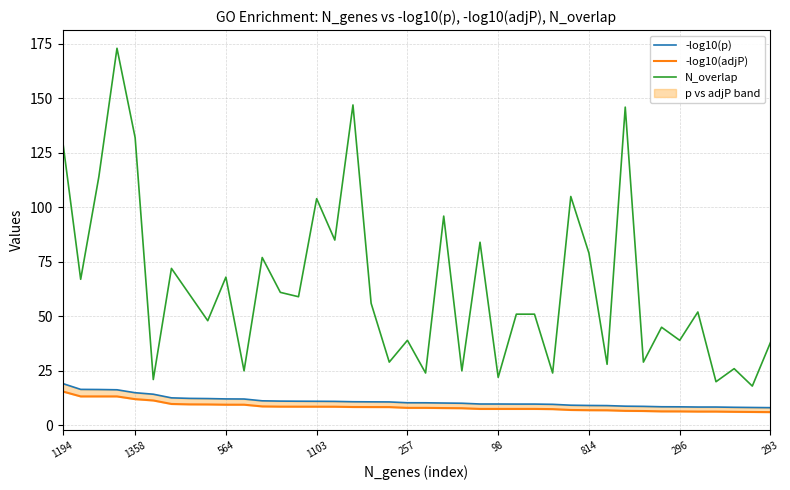

What is the minimum value for N_overlap?

18